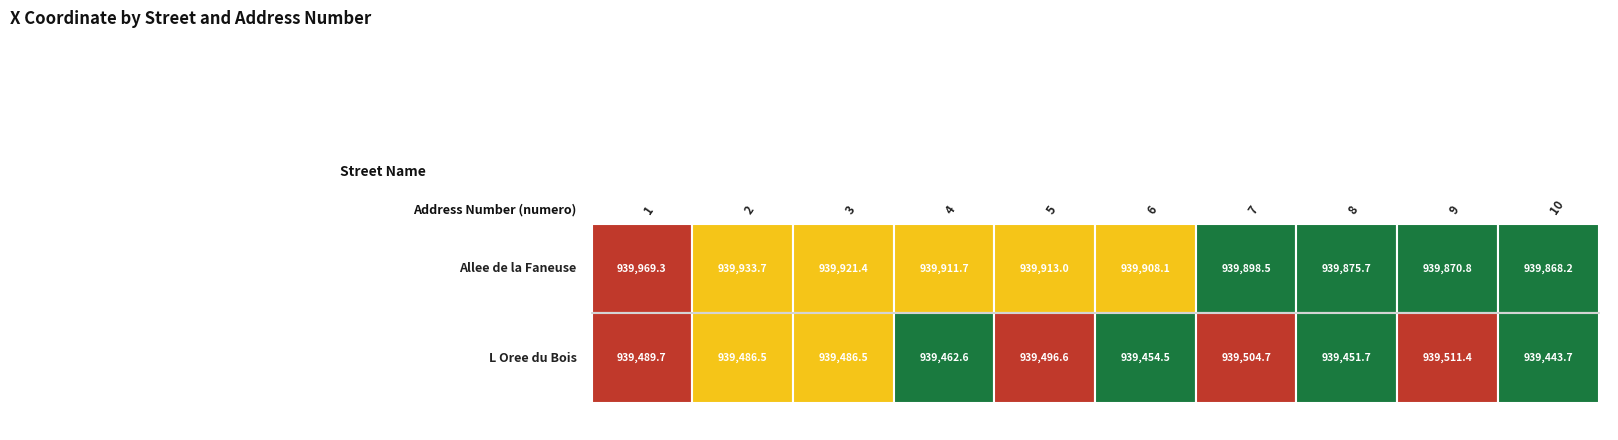

What is the smallest value displayed?

939443.7